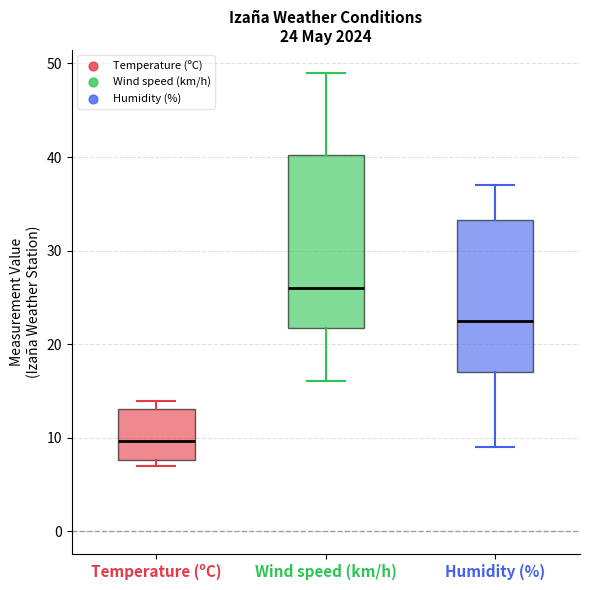

Comparing the boxes themselves (not the whiskers), which one is the tallest?

Wind speed (km/h)